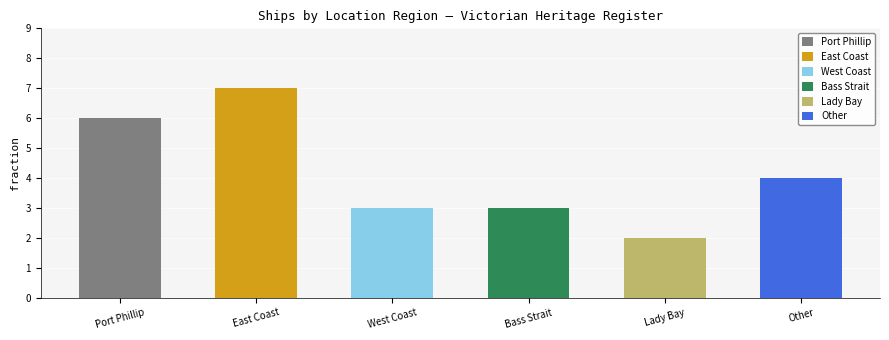

What is the approximate value at West Coast?

3